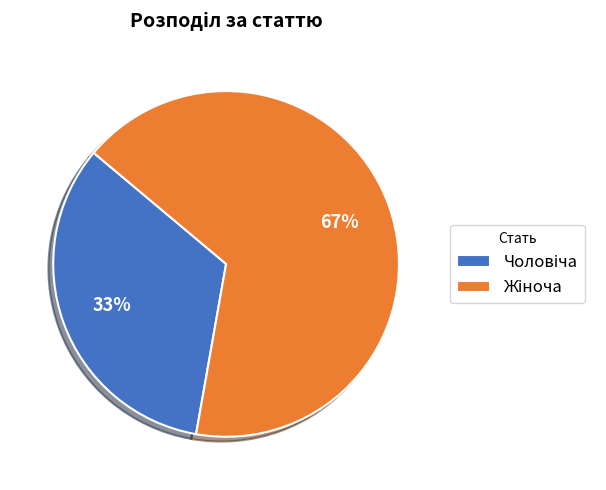

Does any single category account for the majority?

Yes